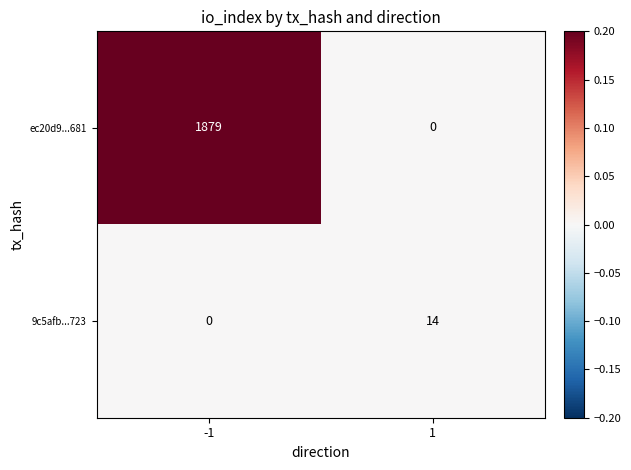

What is the approximate value of ec20d9...681 at -1, to the nearest 100?

1900